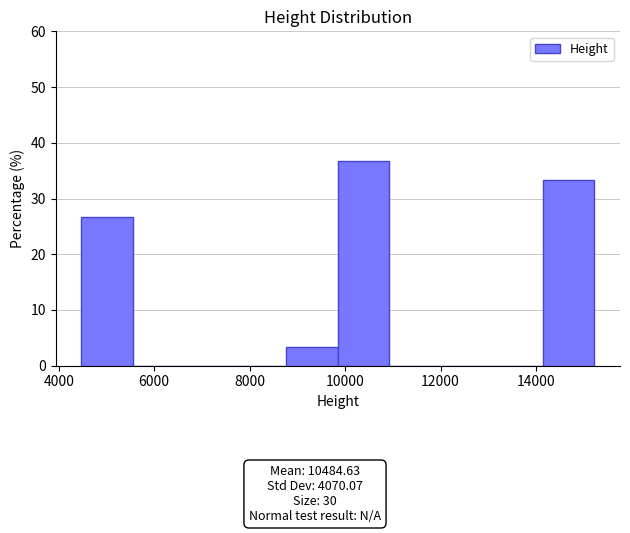

Over which range of the x-axis is the bar tallest?

9800 to 11000